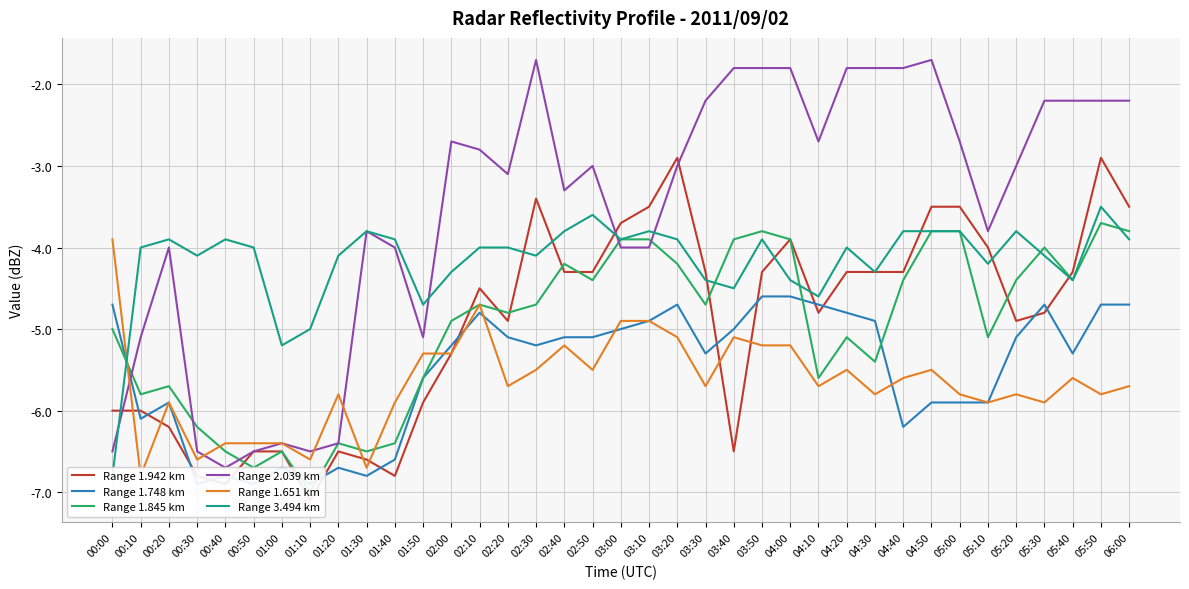

At which label does Range 1.748 km first exceed -5?

00:00